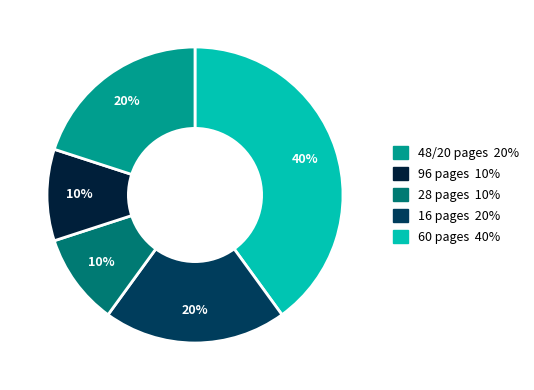

To the nearest percent, what is the difference between the largest and smallest slice percentages?

30%